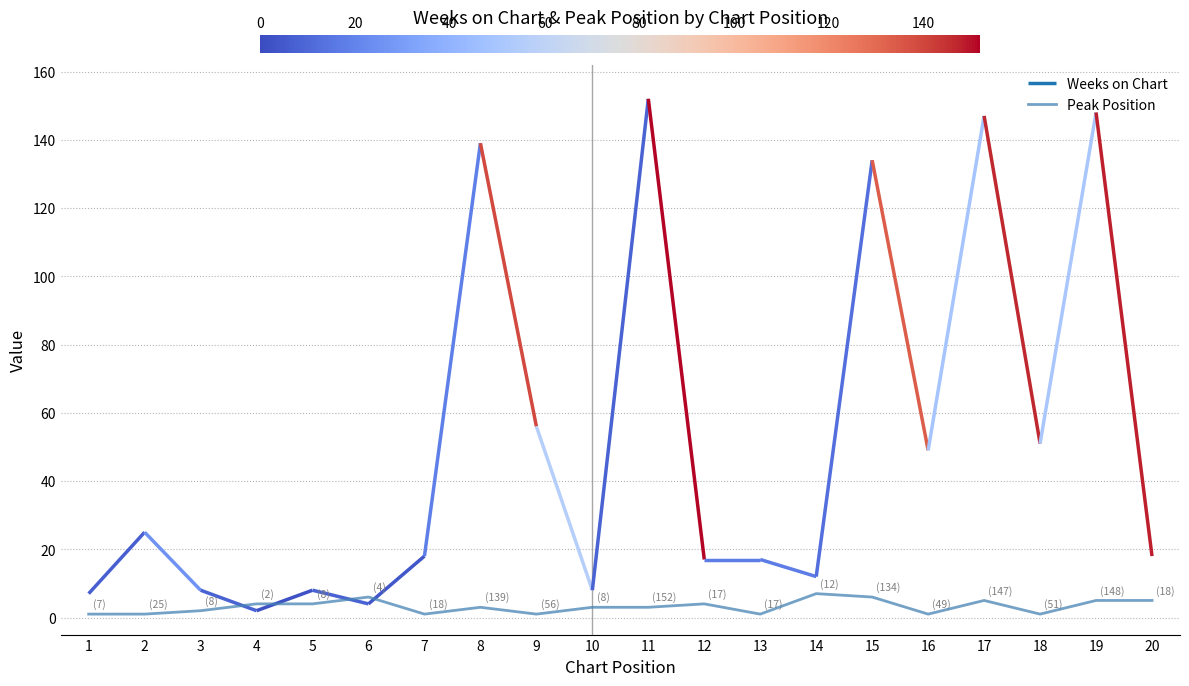

The Peak Position series shows 1 at 18. True or false?

True